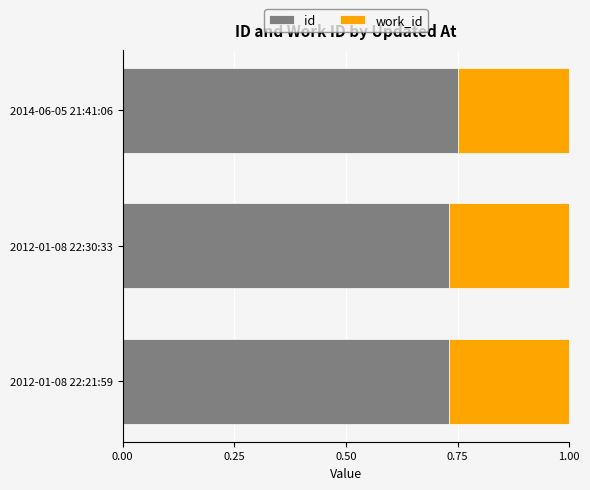

What is the sum of the id values at 2012-01-08 22:30:33 and 2012-01-08 22:21:59?

1.5